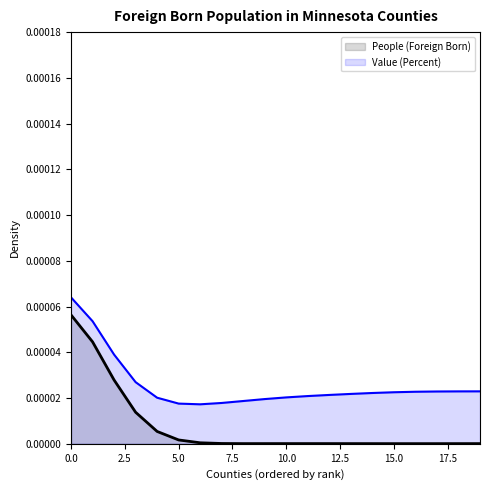

At 20.0, list the series in order from smallest to largest.

People (Foreign Born), Value (Percent)